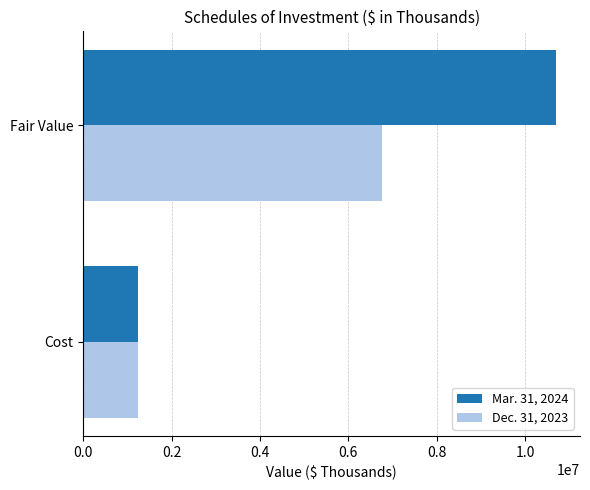

At which label does Mar. 31, 2024 reach its peak?

Fair Value